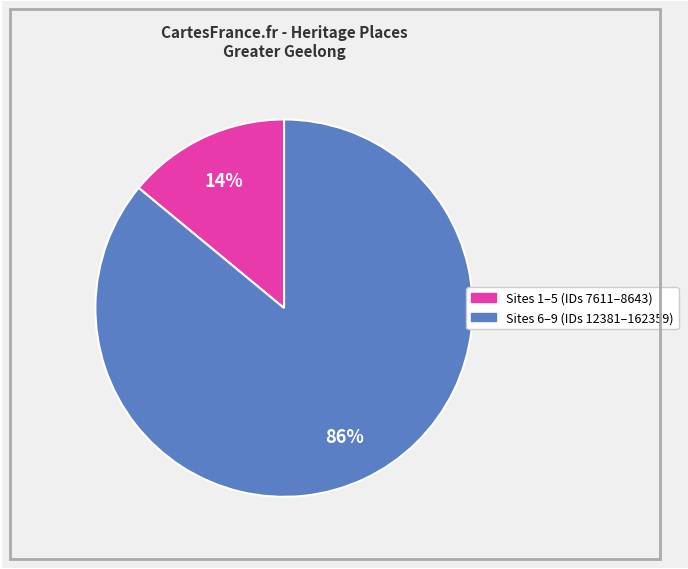

How many slices are in this pie chart?

2